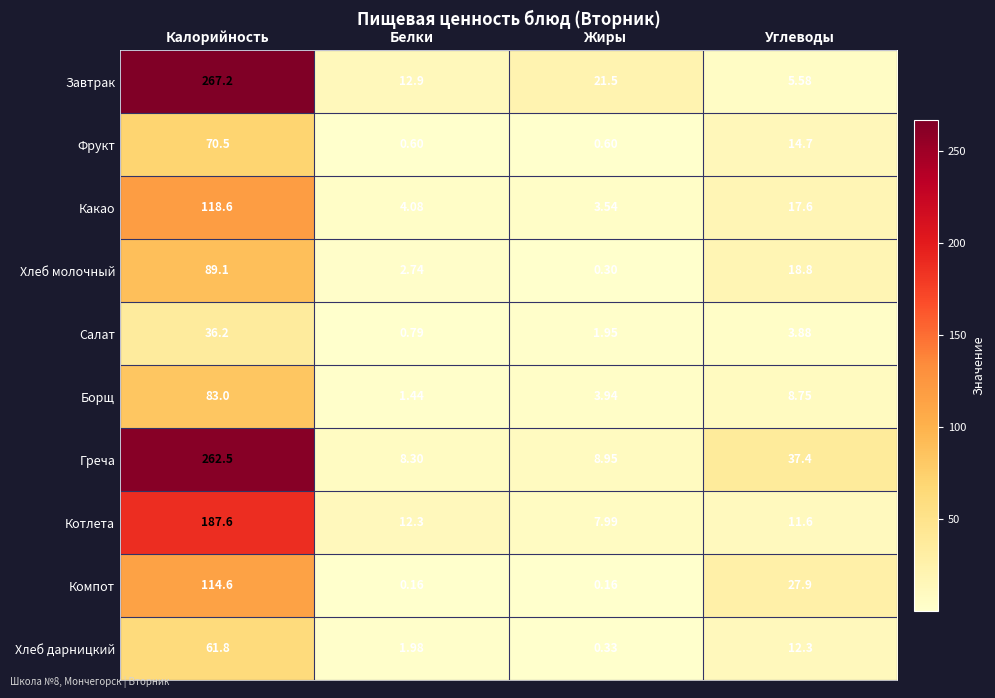

How many values in the Котлета series exceed 12?

2